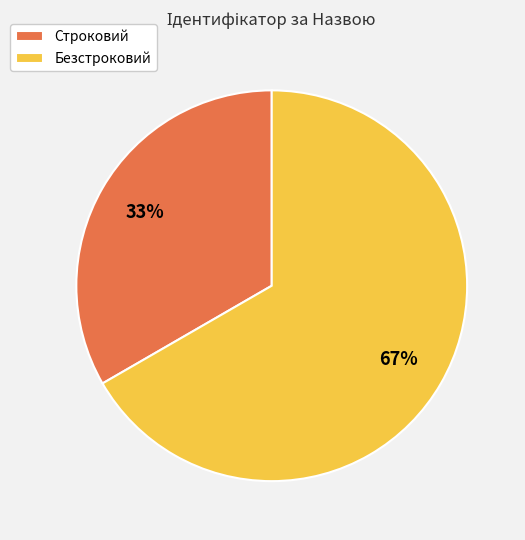

Is it true that Строковий is 33% of the pie?

True